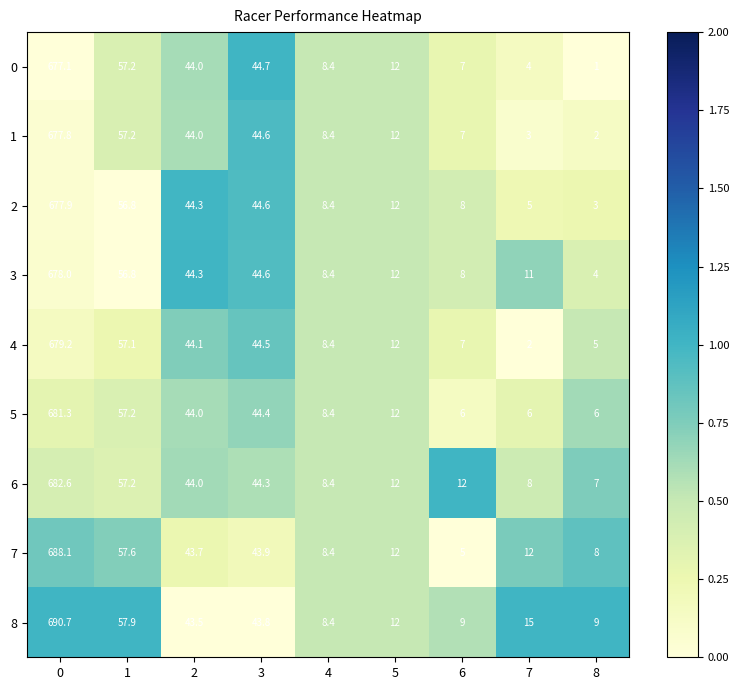

The 5 series shows 2.3 at 8. True or false?

False